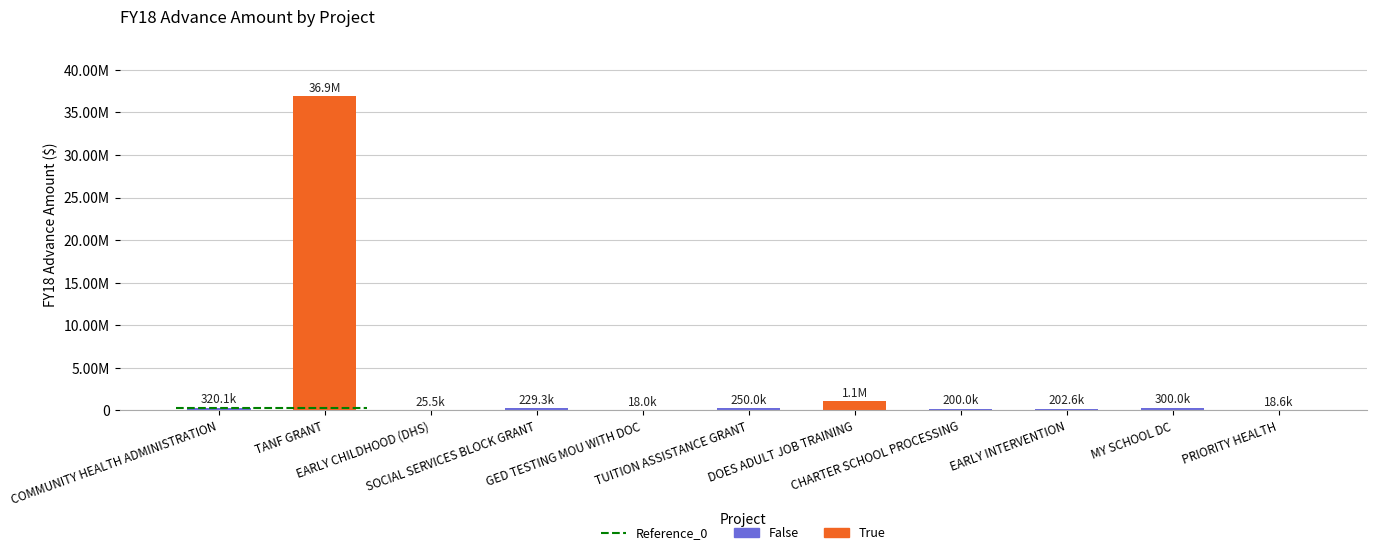

Are the bars horizontal?

No